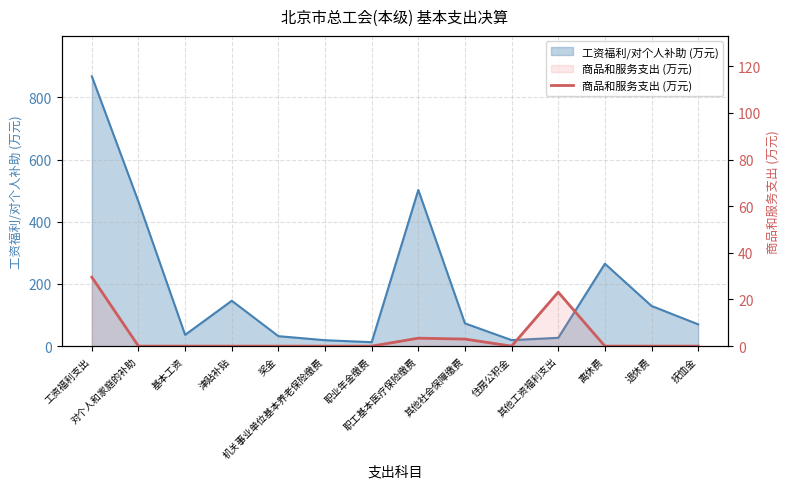

How many lines are shown in the chart?

1